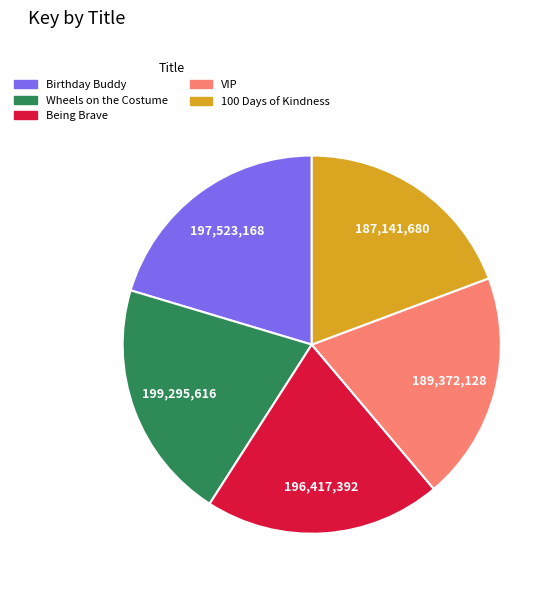

Is the sum of Wheels on the Costume and 100 Days of Kindness greater than half?

No